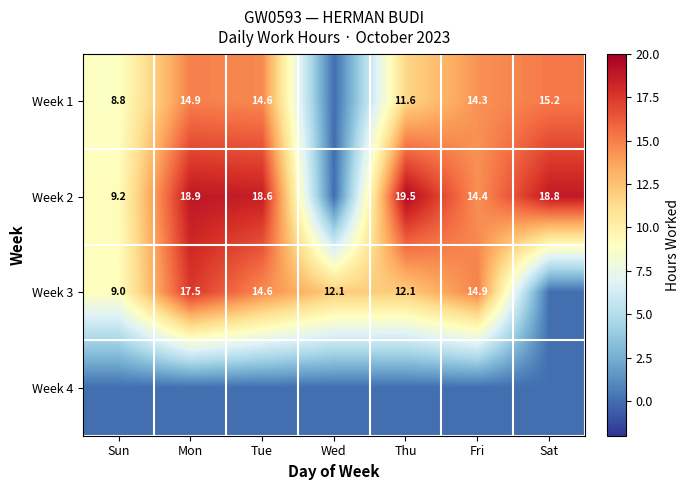

Between Fri and Sun, which is larger?

Fri